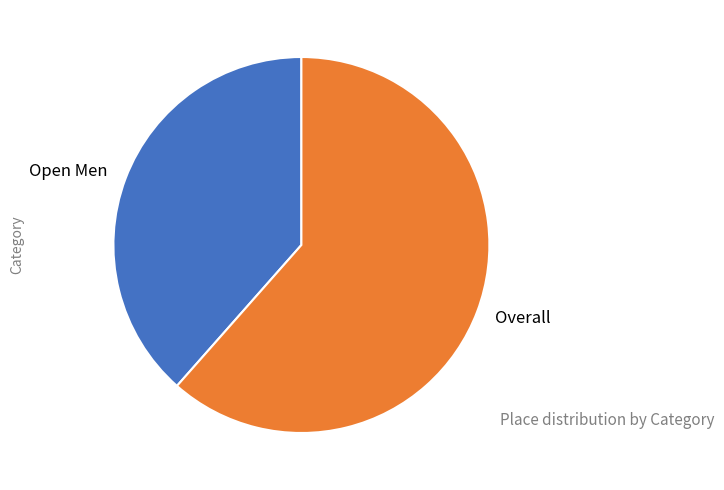

Rank the categories by value from highest to lowest.

Overall, Open Men